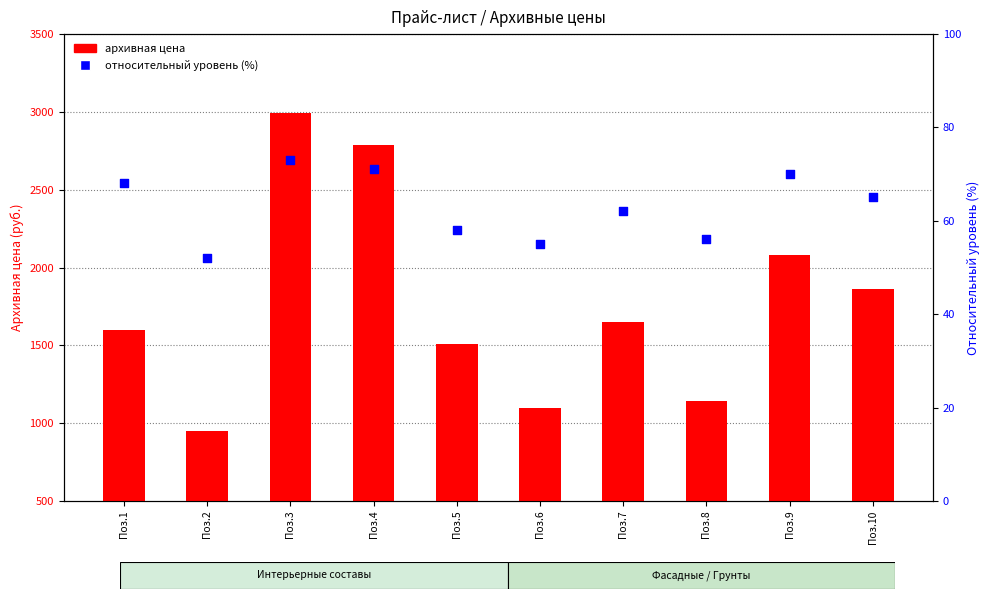

Which series contains the highest Y value?

архивная цена